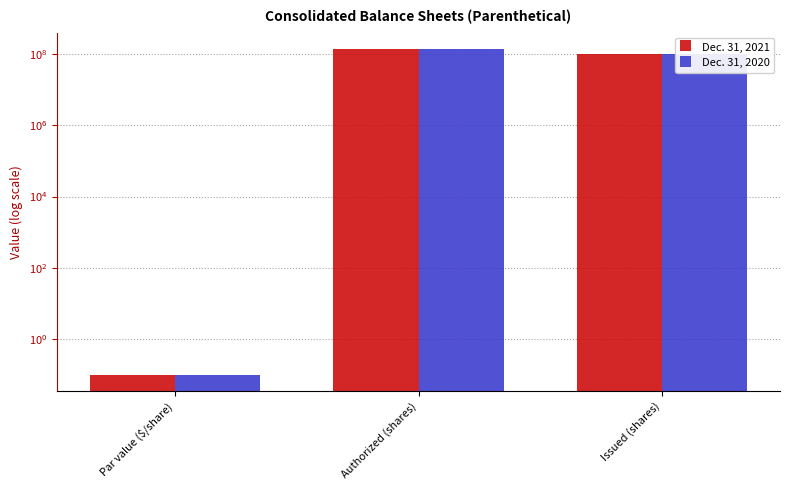

What is the minimum value shown in the chart?

0.1